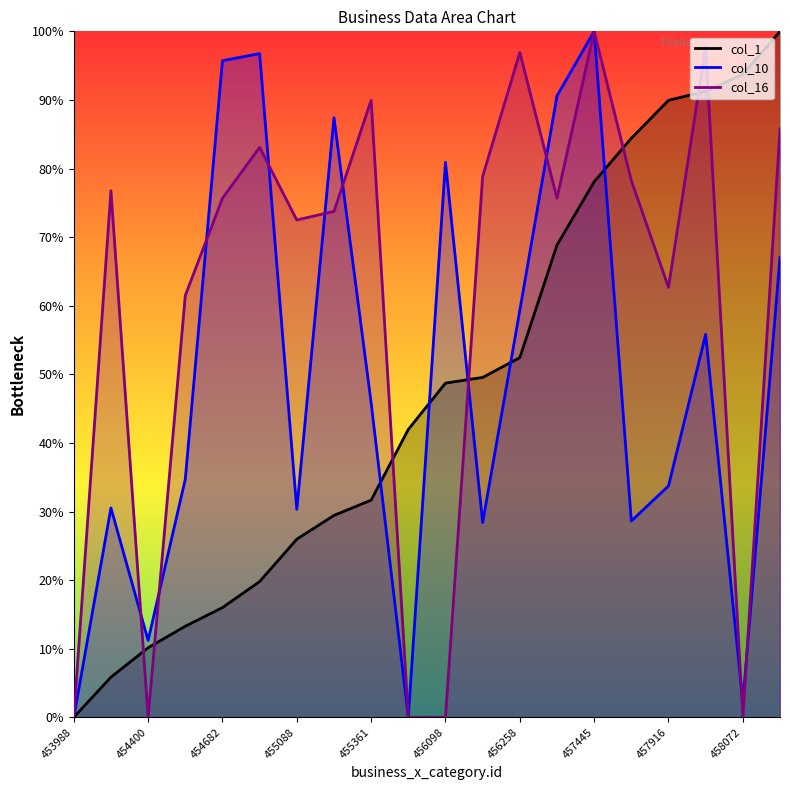

The value of col_1 at 457035 is 35.5. True or false?

False